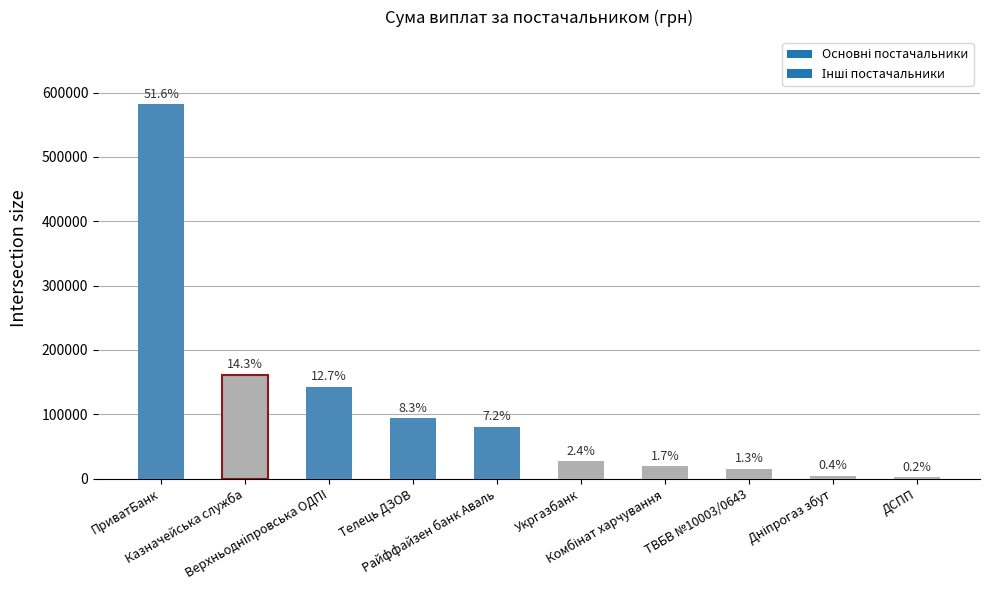

What is the change in value from Райффайзен банк Аваль to Дніпрогаз збут?

-76283.6